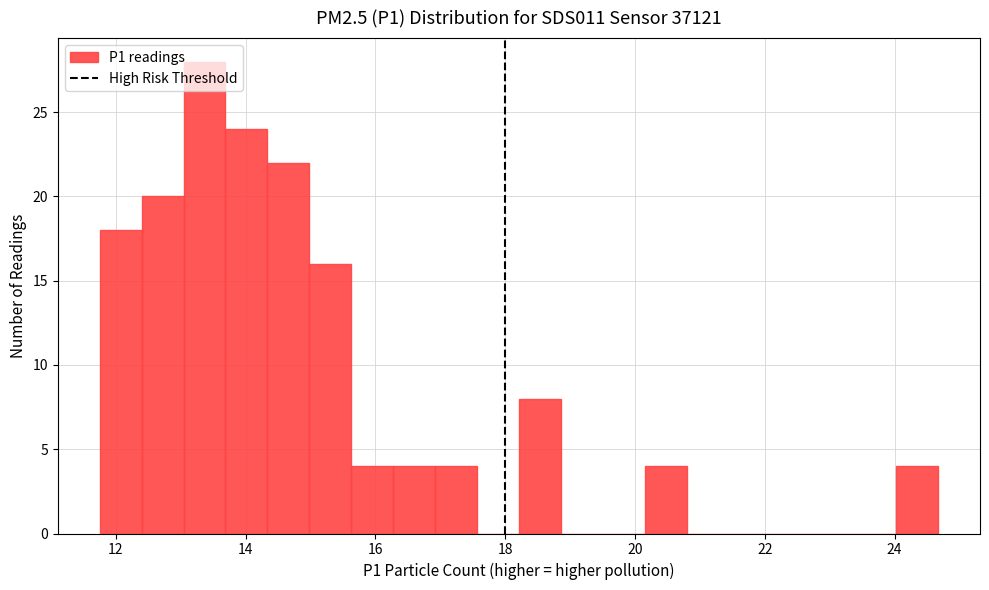

Around what value on the x-axis is the tallest bar? Give the approximate position of its centre, as read against the axis.

13.4